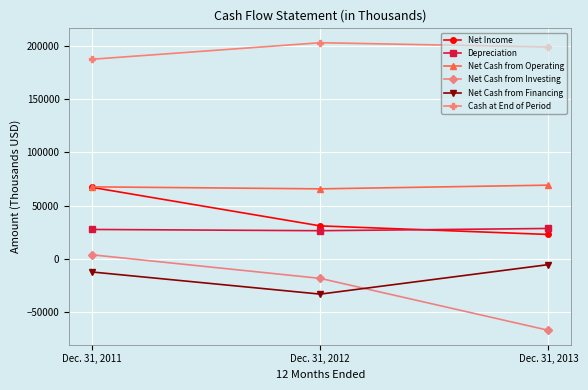

What is the sum of all Net Cash from Operating values?

202673